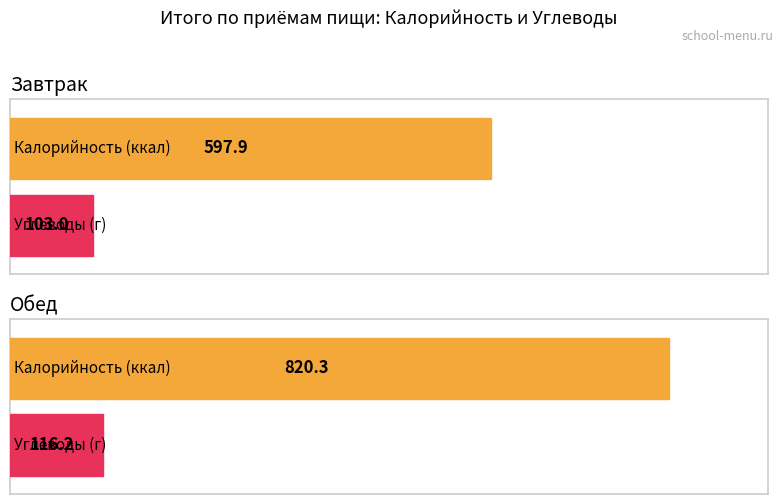

Which series has the widest spread of values?

Калорийность